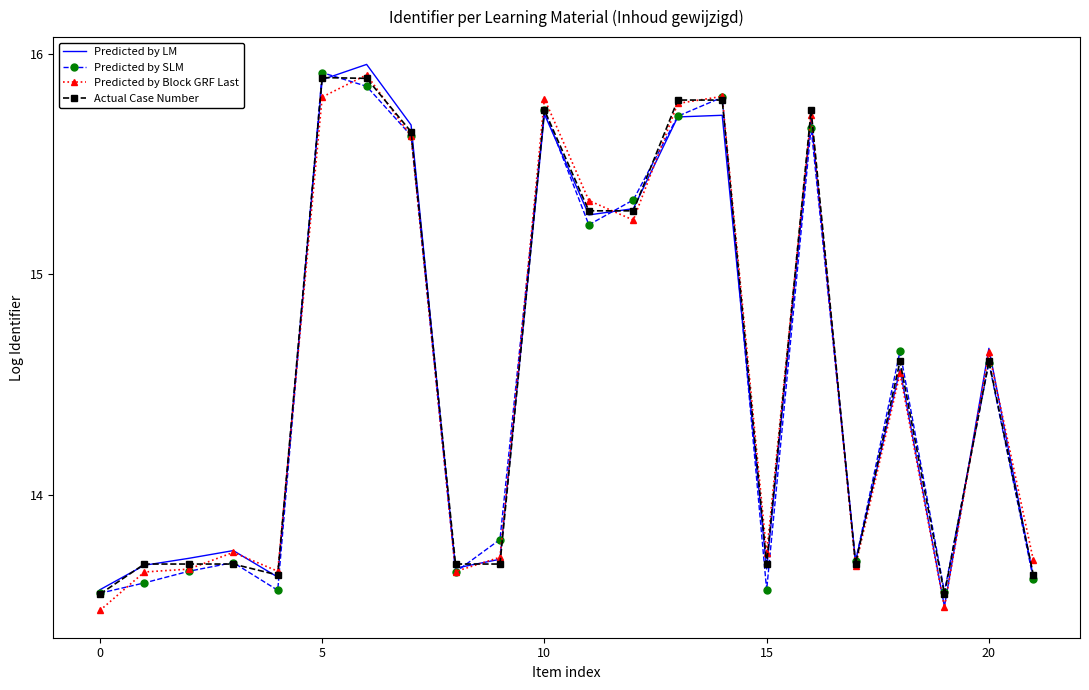

Which series has the largest range (max minus min)?

Predicted by LM